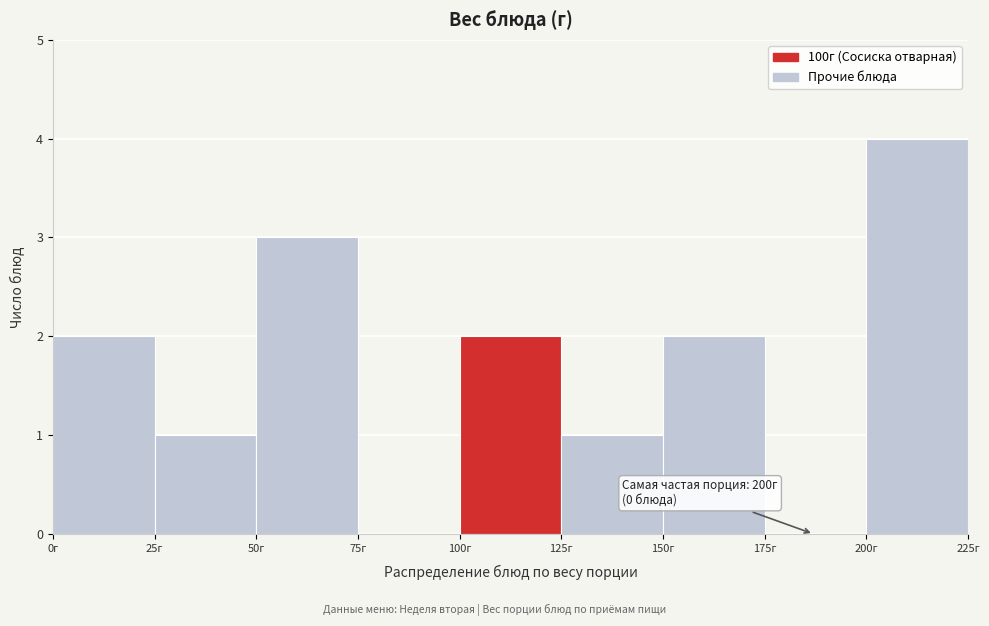

Which range on the x-axis has the tallest bar?

200 to 225